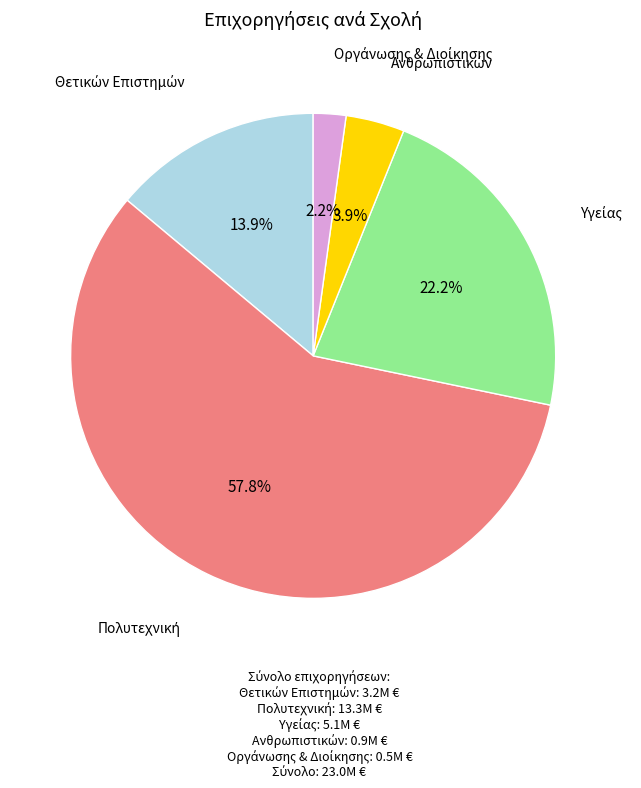

Is there a majority slice in this chart?

Yes